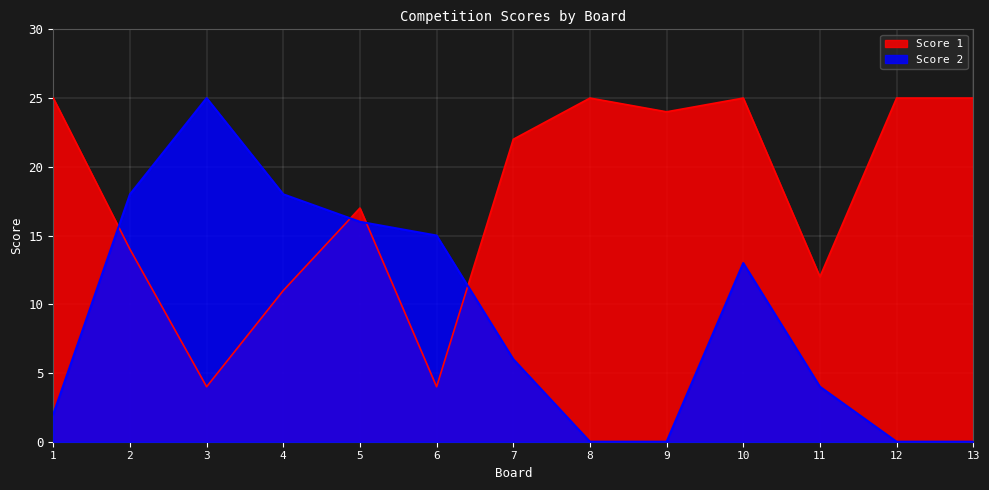

Which has a higher value, 12 or 7?

12